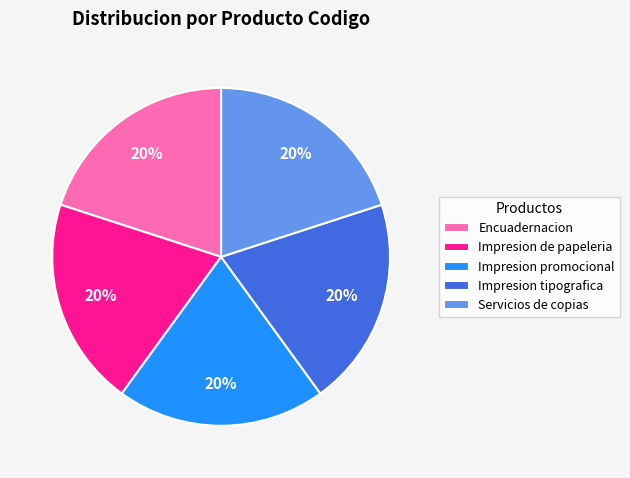

What is the ratio of the value at Encuadernacion to the value at Impresion tipografica?

1.0